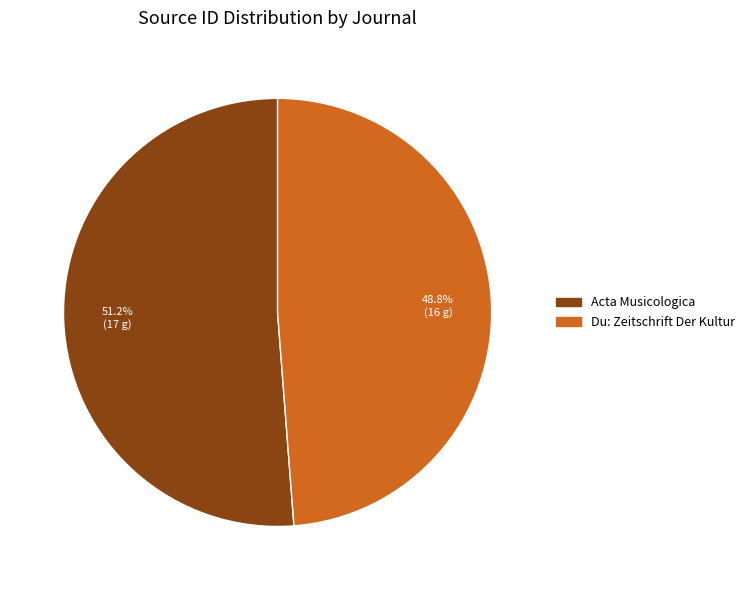

Between Du: Zeitschrift Der Kultur and Acta Musicologica, which is larger?

Acta Musicologica